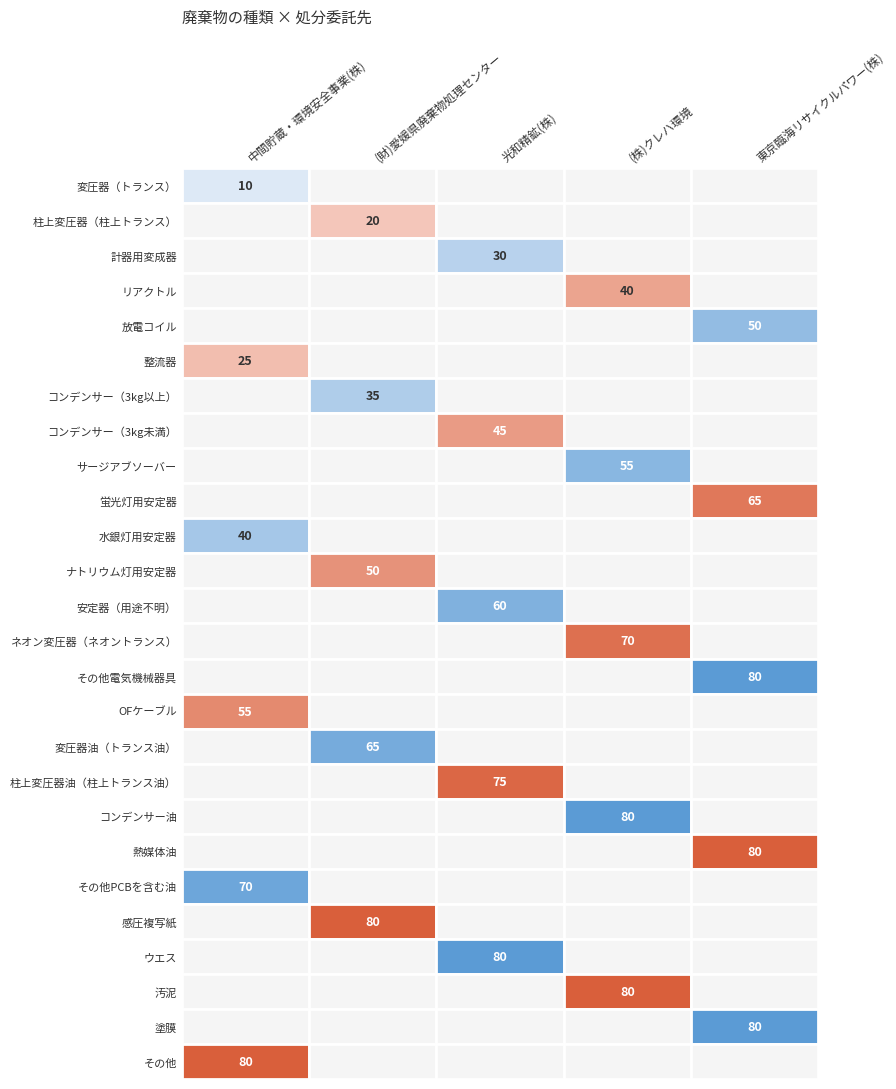

The 東京臨海リサイクルパワー(株) series shows 0 at 21. True or false?

False